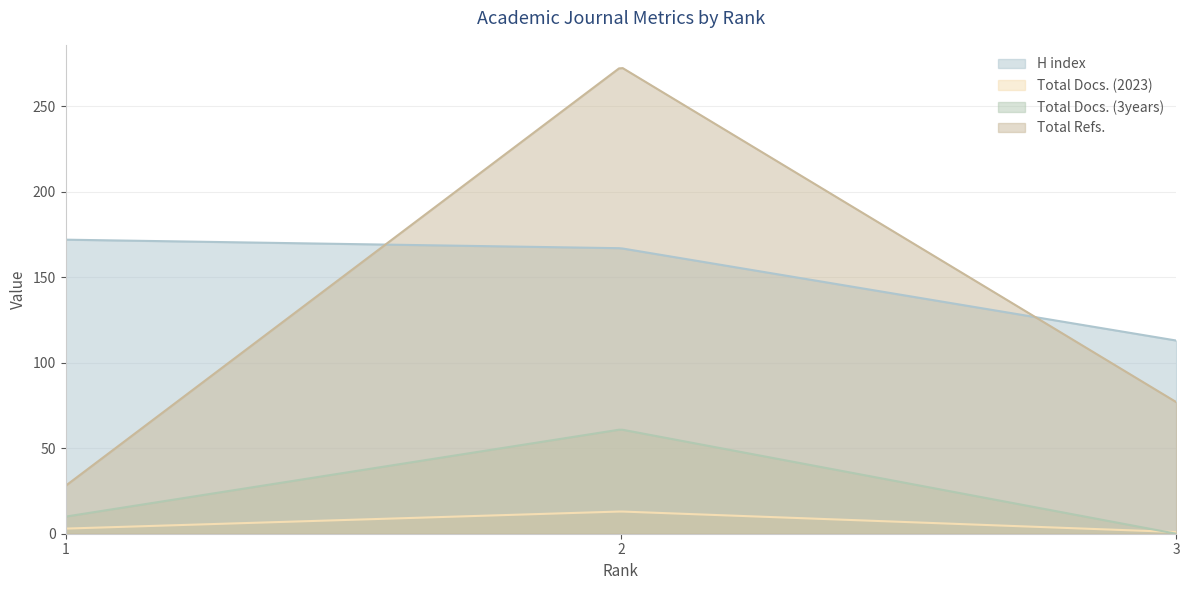

Which series changed the most between 1 and 3?

H index